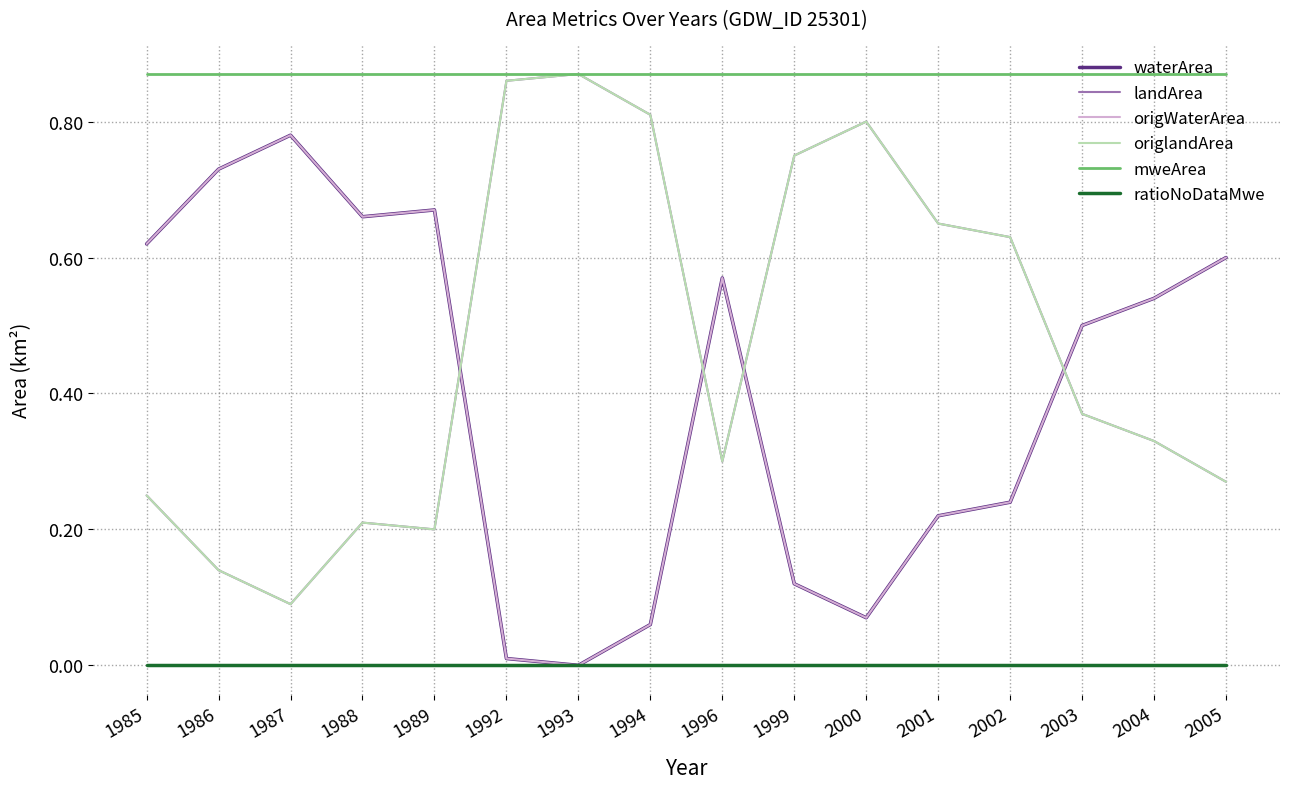

Does the chart display data point markers on the line(s)?

No